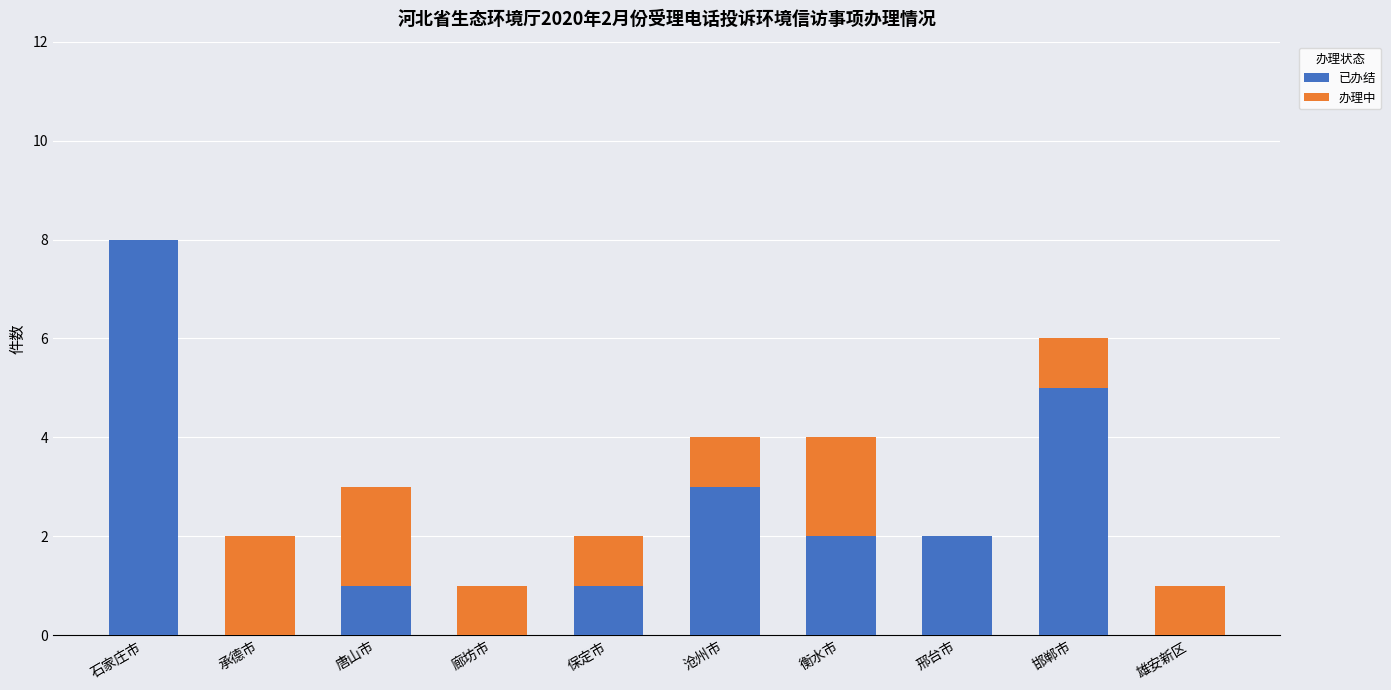

At which label does 已办结 reach its peak?

石家庄市